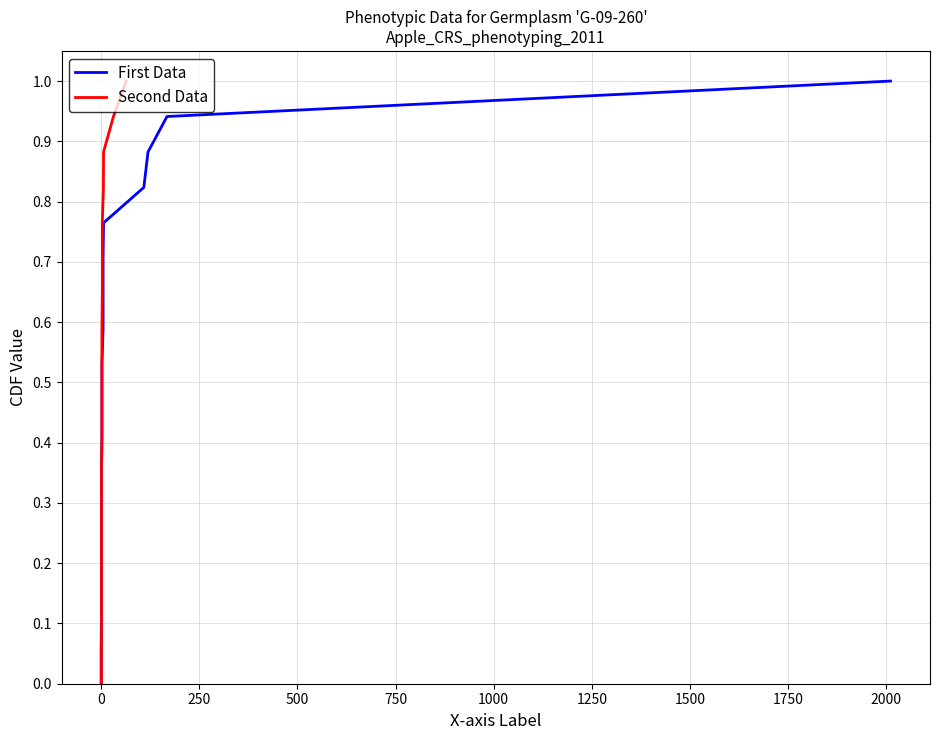

Which series has the largest total across all categories?

First Data